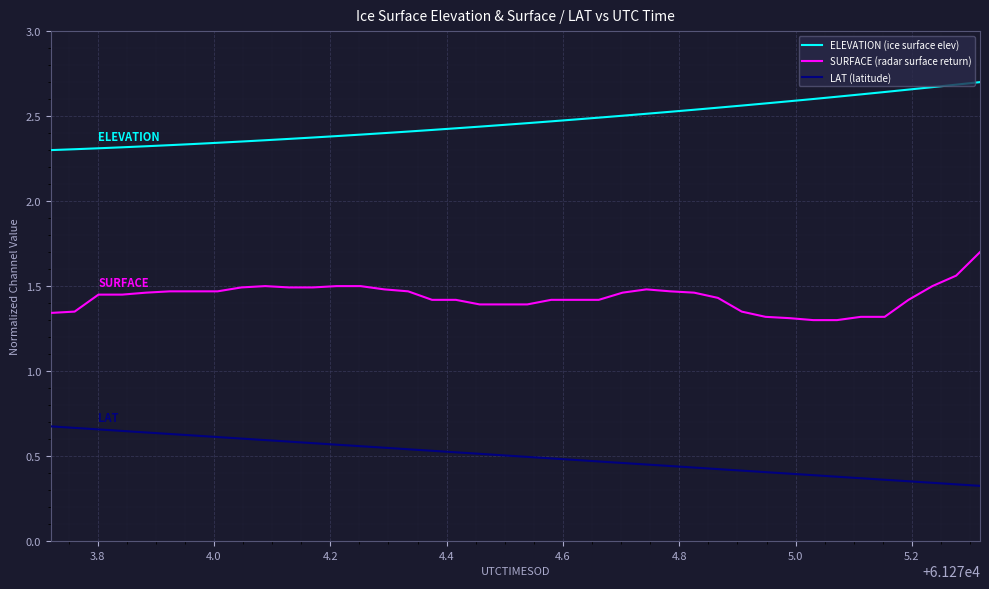

True or false: ELEVATION (ice surface elev) and SURFACE (radar surface return) cross at least once.

False